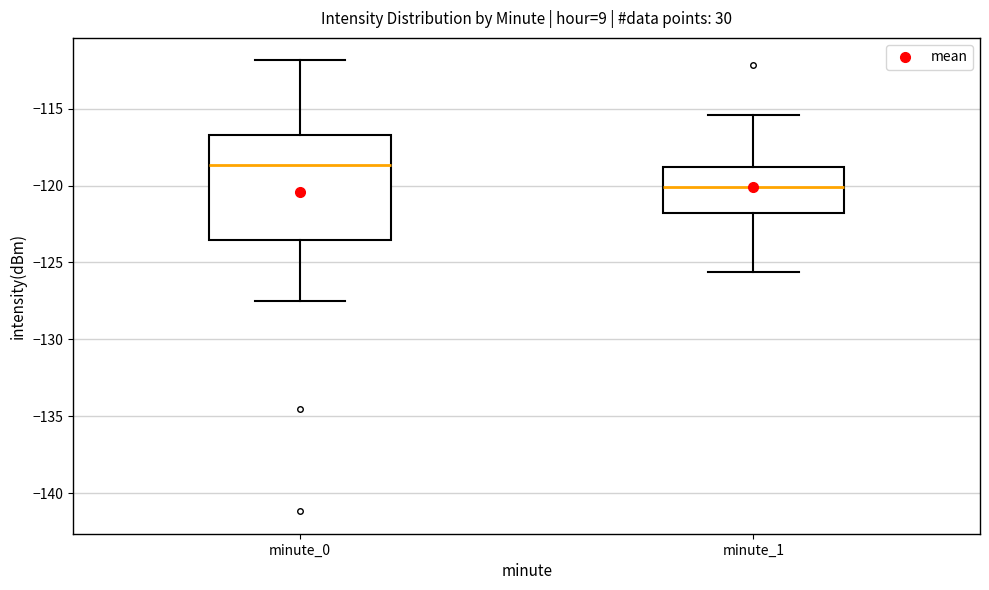

Reading left to right, transcribe this box plot: for each box, give where its median line is, the range the box spans, and where its two whiskers end, as read against the y-axis. The values are not printed on the chart, so give them approximately, as read against the axis.

minute_0: median -118.5, box -123.5 to -116.5, whiskers -127.5 to -112.0
minute_1: median -120.0, box -122.0 to -119.0, whiskers -125.5 to -115.5